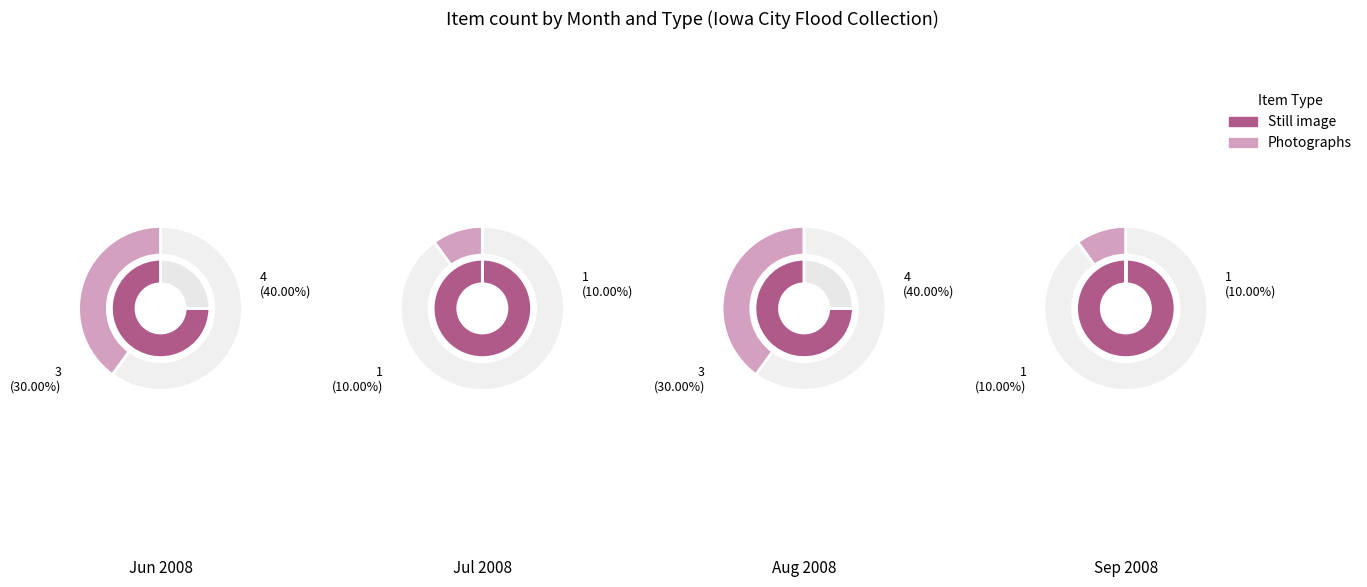

What is the total percentage of 3 and 0?

60.0%